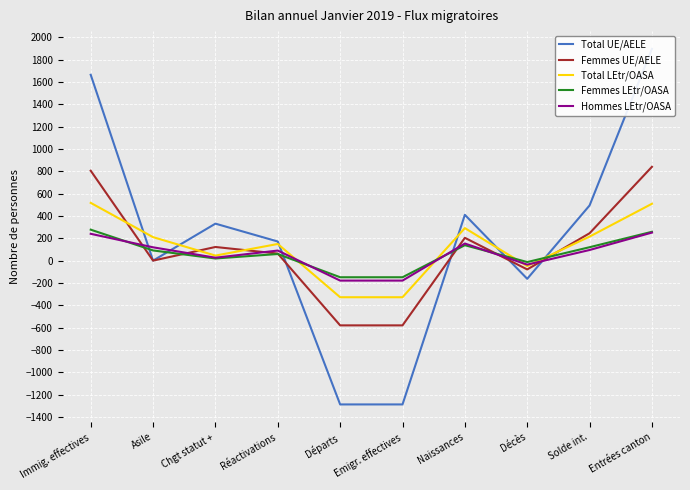

What is the label of the 5th point from the left?

Départs